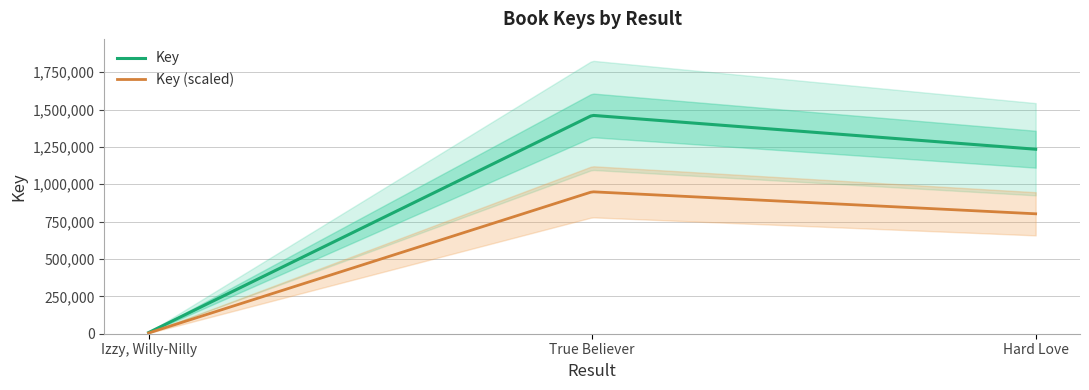

What is the label of the 3rd point from the right?

Izzy, Willy-Nilly